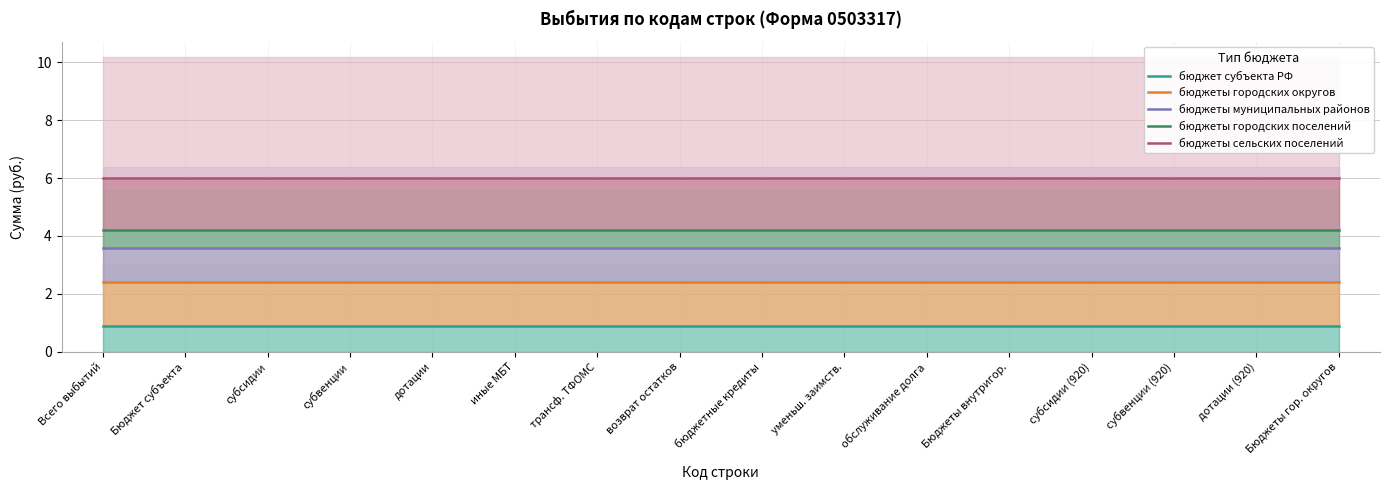

How many categories are shown in the chart?

16